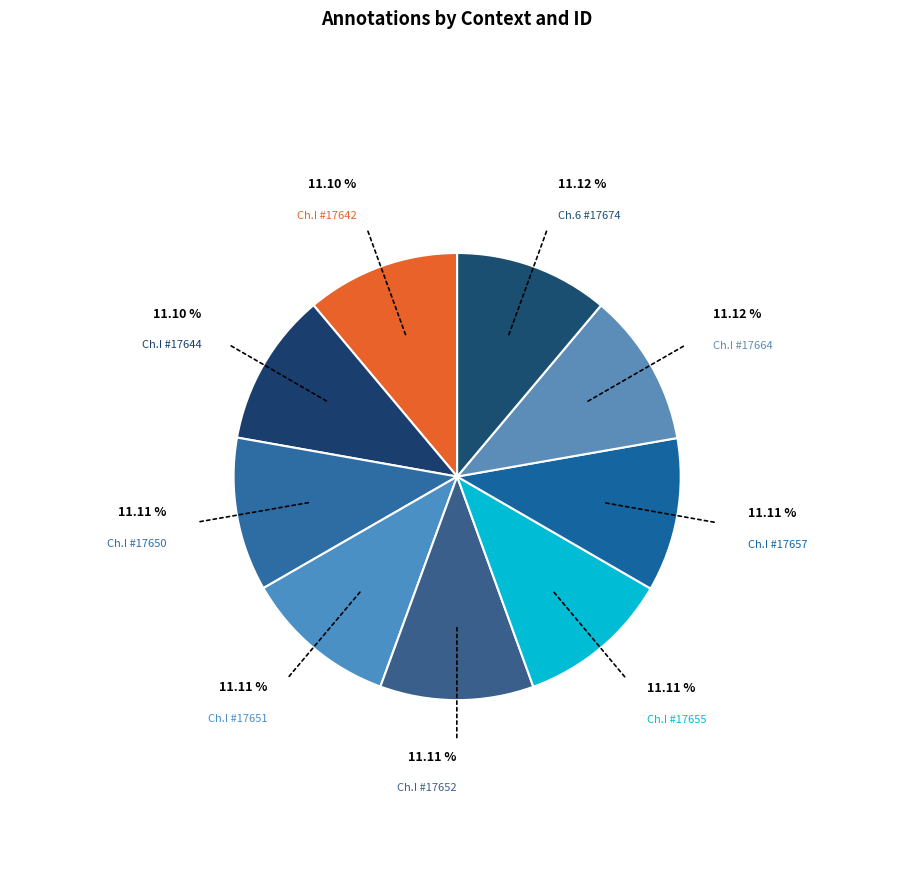

Rank the categories by value from highest to lowest.

Book I, Chapter 6, Rule II (17674), Book I, Chapter I (17664), Book I, Chapter I (17657), Book I, Chapter I (17655), Book I, Chapter I (17652), Book I, Chapter I (17651), Book I, Chapter I (17650), Book I, Chapter I (17644), Book I, Chapter I (17642)